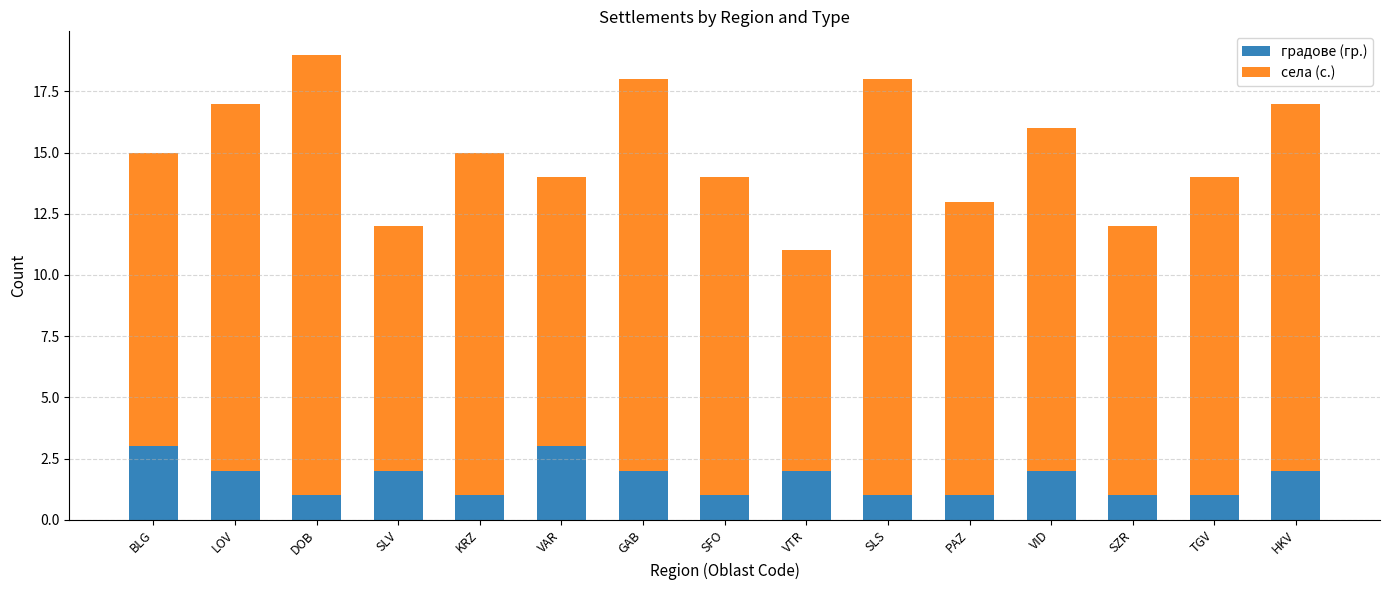

At which category is the sum across all series the highest?

DOB